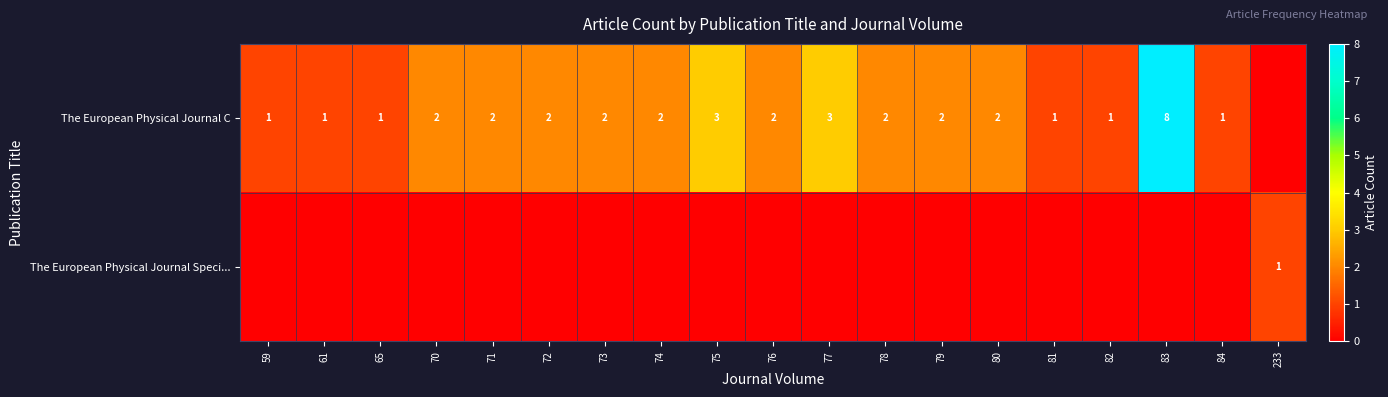

True or false: The European Physical Journal C has a value of 2 at 74.

True